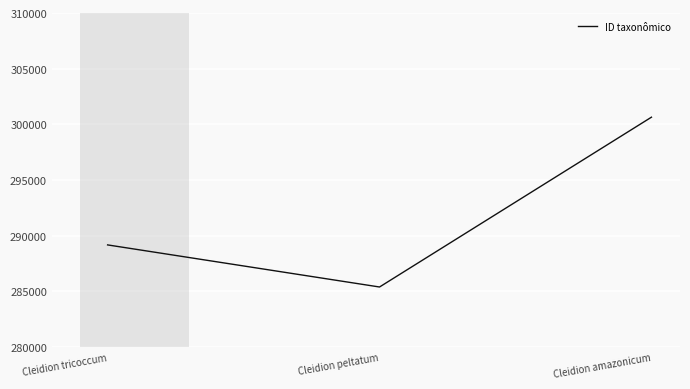

Reading left to right, what are all the values shown in this chart?

Cleidion tricoccum=289179	Cleidion peltatum=285400	Cleidion amazonicum=300646